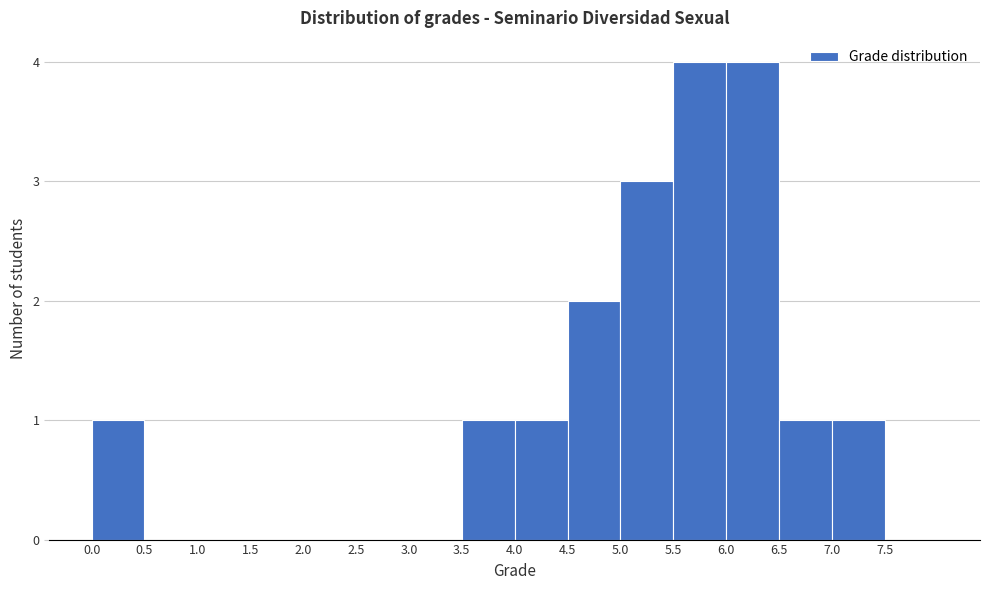

Reading left to right, list every bar in this chart as the range it spans on the x-axis followed by its height. The values are not printed on the chart, so give them approximately, as read against the axis.

0.0 to 0.5: 1
0.5 to 1.0: 0
1.0 to 1.5: 0
1.5 to 2.0: 0
2.0 to 2.5: 0
2.5 to 3.0: 0
3.0 to 3.5: 0
3.5 to 4.0: 1
4.0 to 4.5: 1
4.5 to 5.0: 2
5.0 to 5.5: 3
5.5 to 6.0: 4
6.0 to 6.5: 4
6.5 to 7.0: 1
7.0 to 7.5: 1
7.5 to 8.0: 0